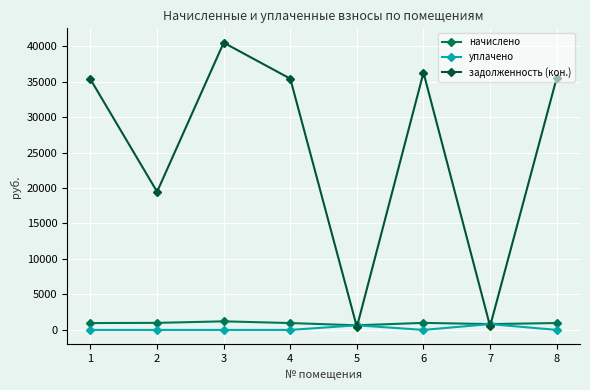

Which series has the largest total across all categories?

задолженность (кон.)